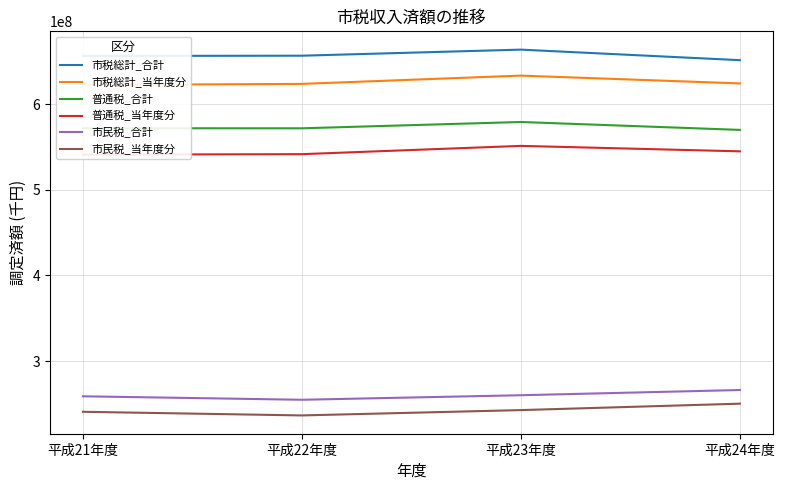

In 市民税_当年度分, how many points are lower than both neighbors (excluding endpoints)?

1